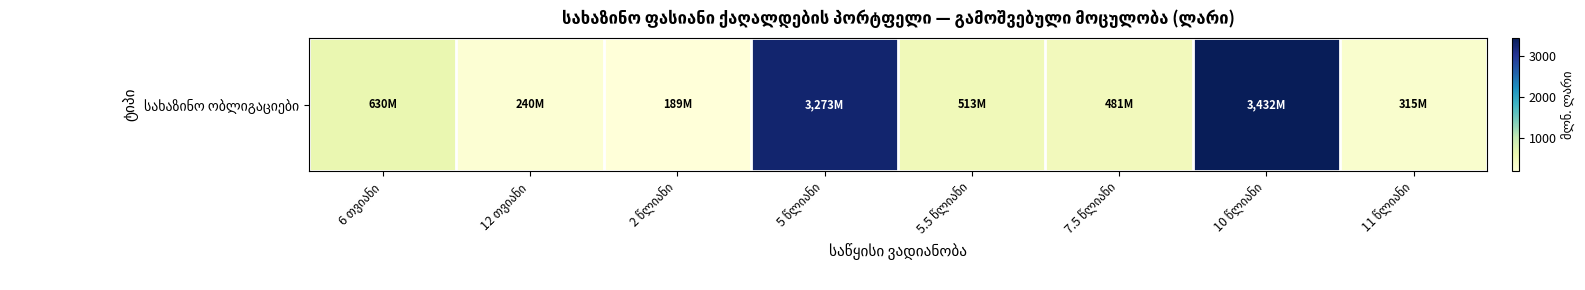

Between 2 წლიანი and 7.5 წლიანი, which is larger?

7.5 წლიანი